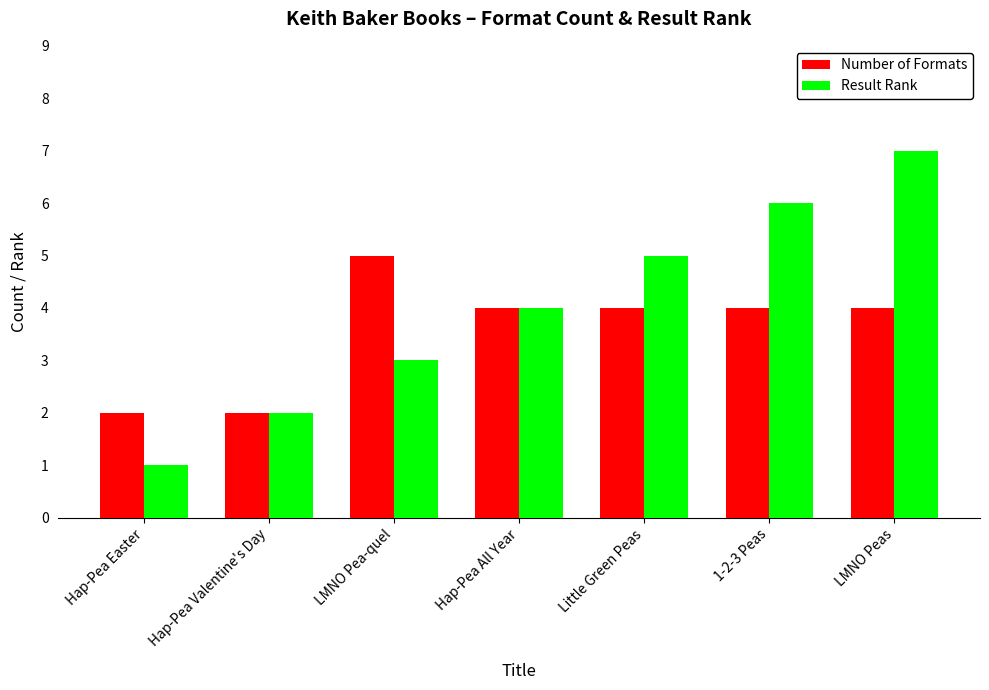

How many bars are there in total?

14